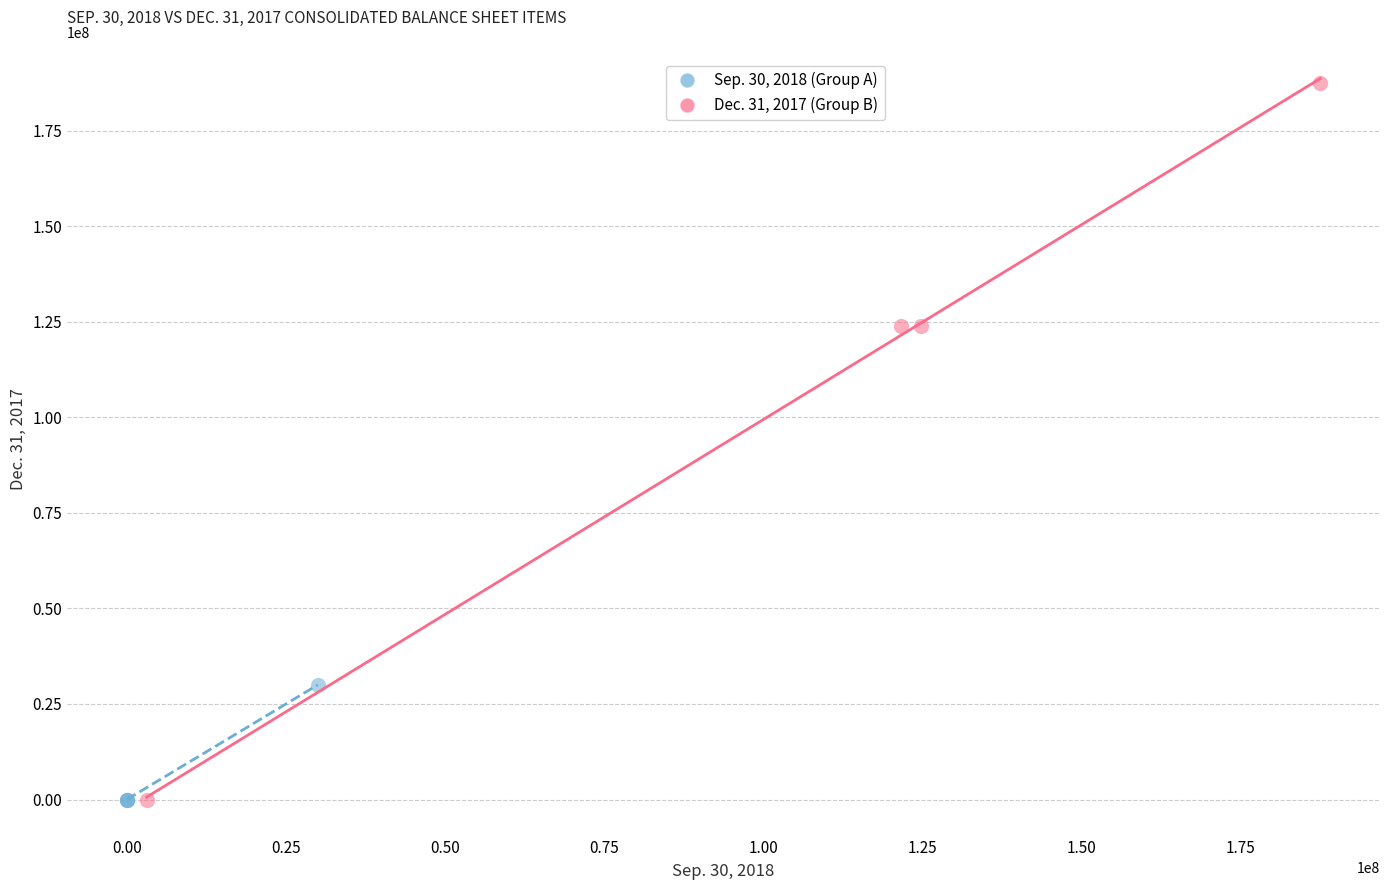

Which series has the largest Y range (max minus min)?

Dec. 31, 2017 (Group B)